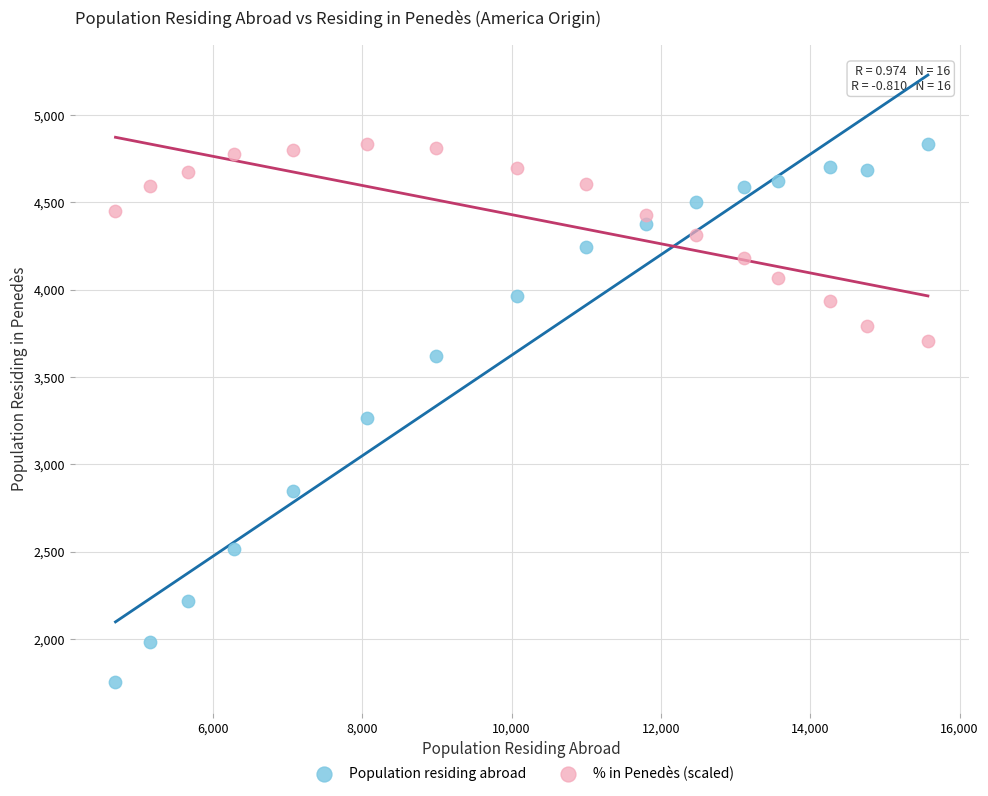

Which series has the largest Y range (max minus min)?

Population residing abroad